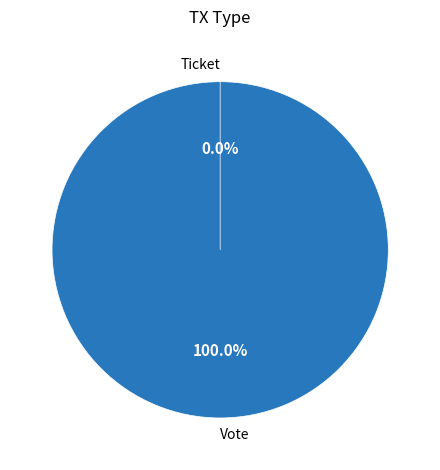

How many slices are in this pie chart?

2